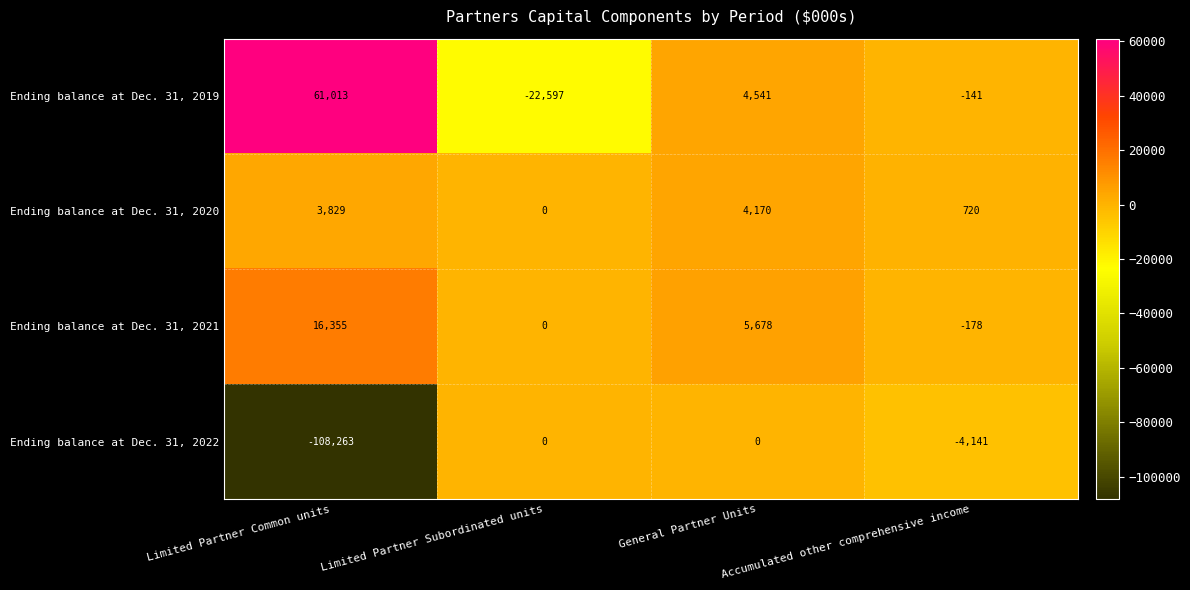

Rank the series by their maximum value, from lowest to highest.

Ending balance at Dec. 31, 2022, Ending balance at Dec. 31, 2020, Ending balance at Dec. 31, 2021, Ending balance at Dec. 31, 2019